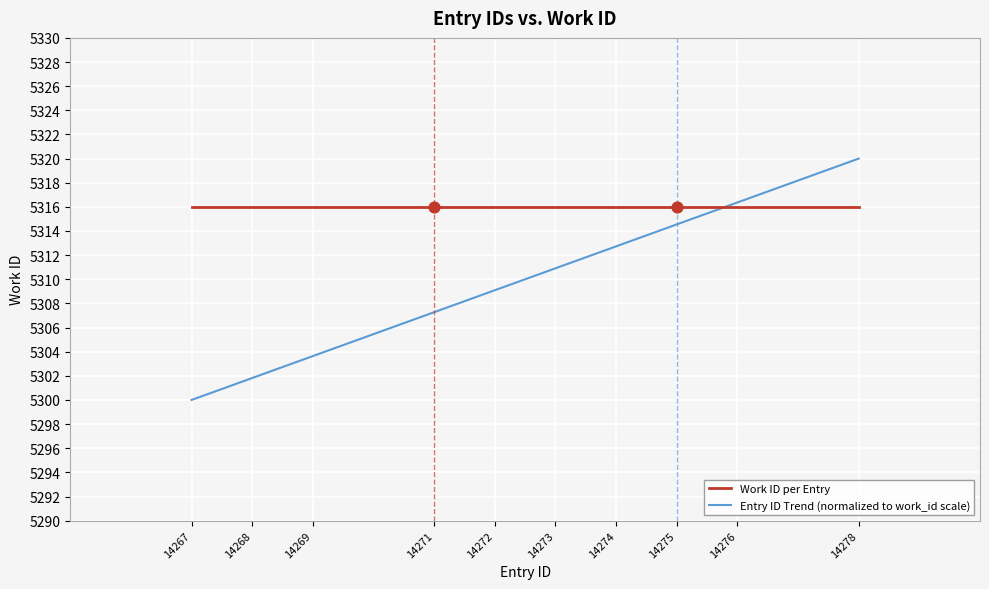

What is the difference between the highest and lowest values at 14274?

3.3